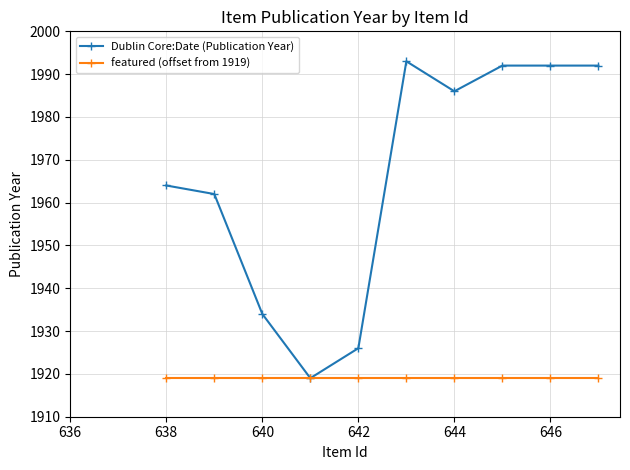

At how many categories does at least one series exceed 1987?

4